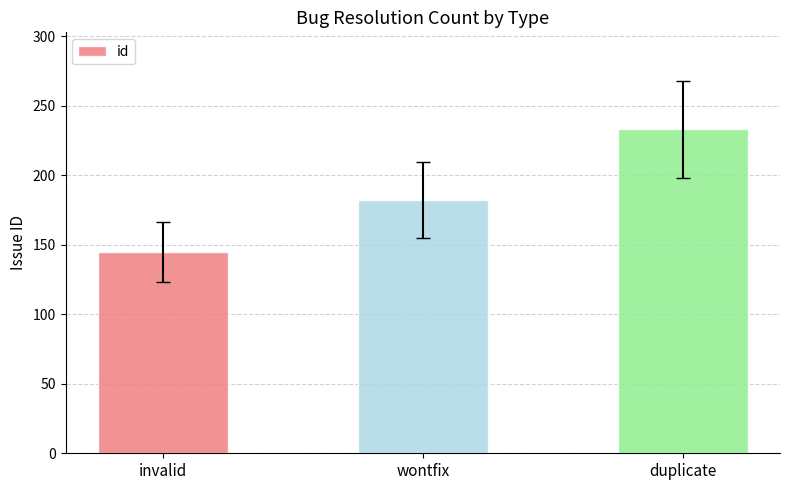

Reading left to right, list all the values displayed in this chart.

invalid=145	wontfix=182	duplicate=233